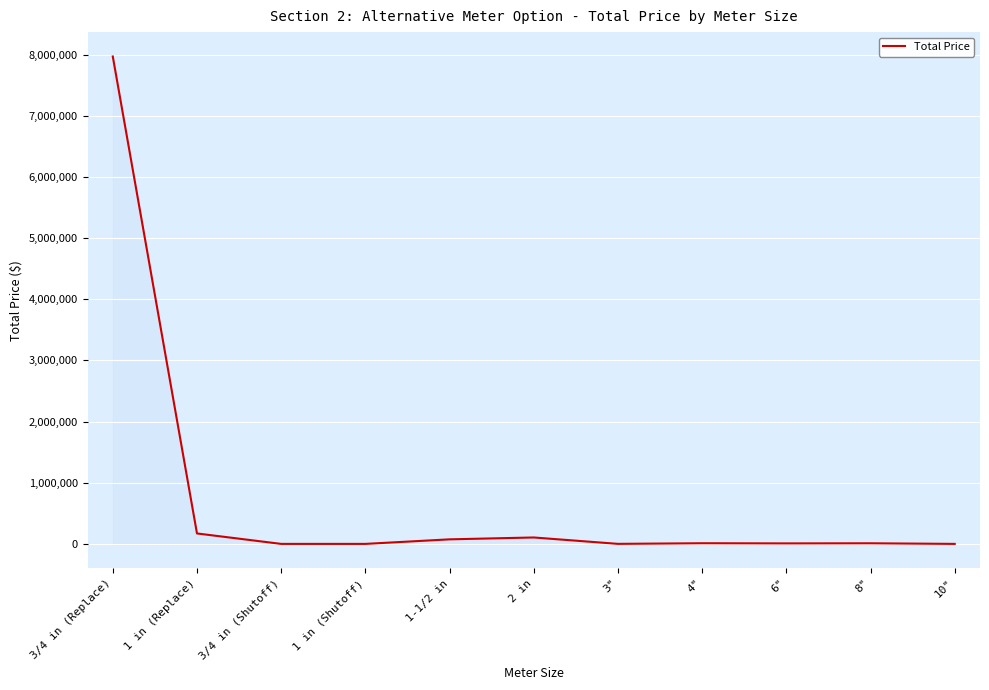

What is the difference between the maximum and minimum values?

7968020